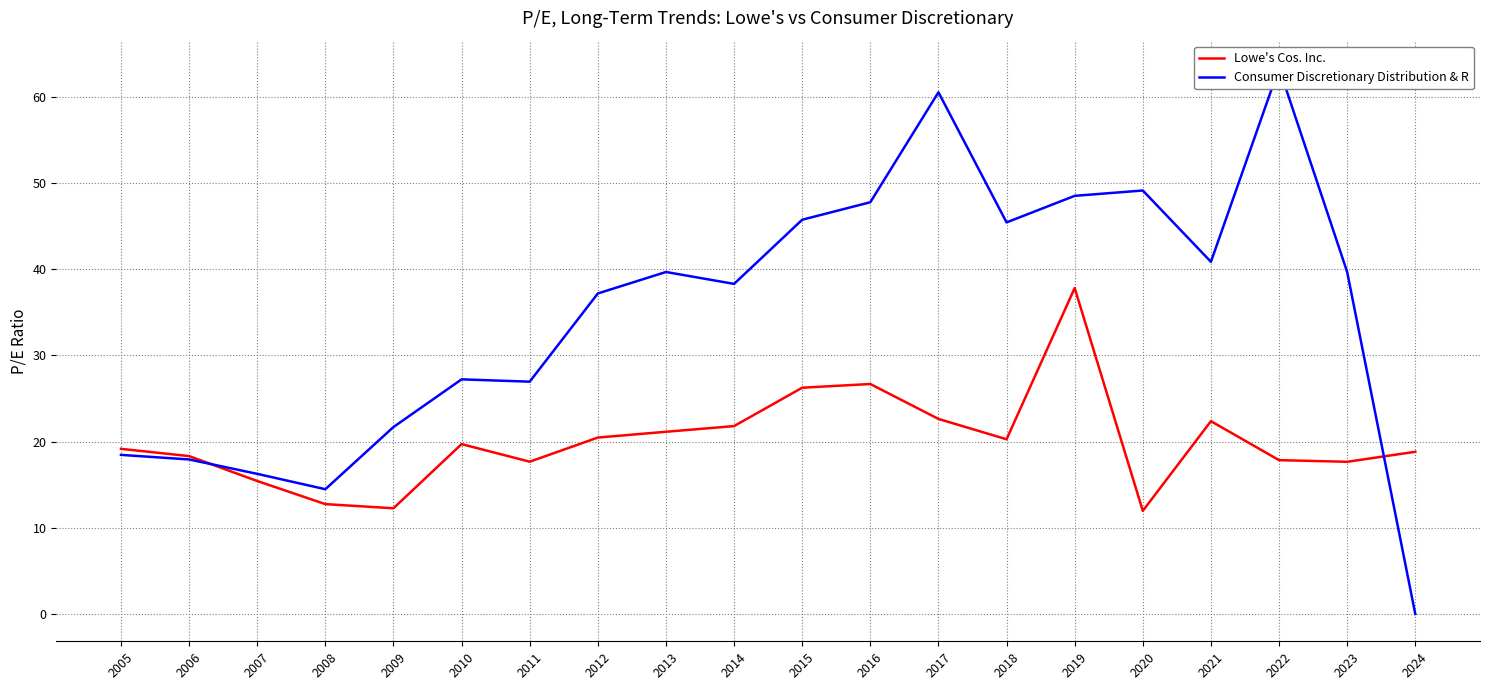

True or false: Consumer Discretionary Distribution & R has more than 2 points higher than both neighbors.

True